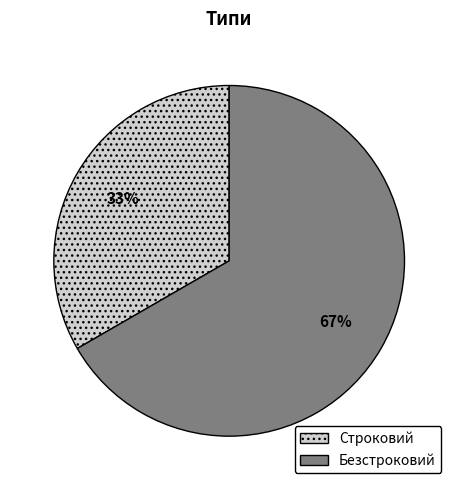

To the nearest percent, what is the average slice percentage?

50%